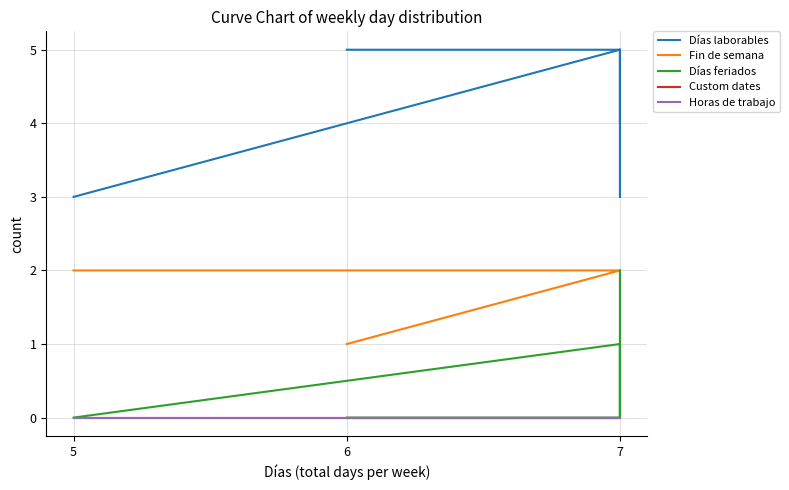

What is the spread (max minus min) of values at 7?

5